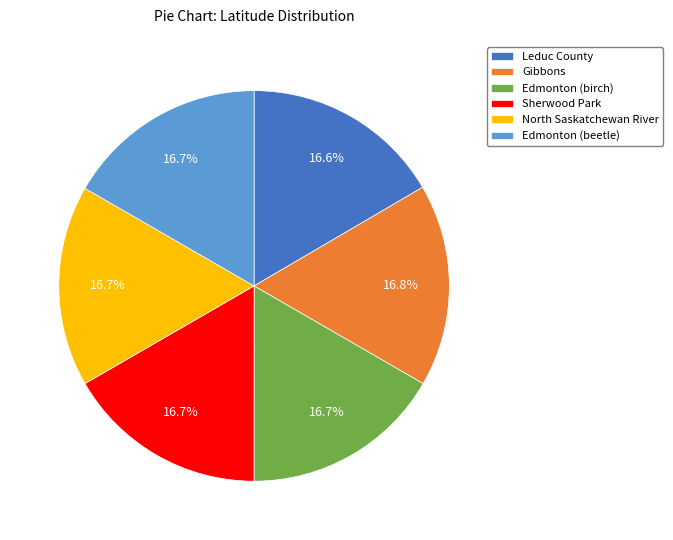

To the nearest percent, what is the combined percentage of Sherwood Park and Gibbons?

33%